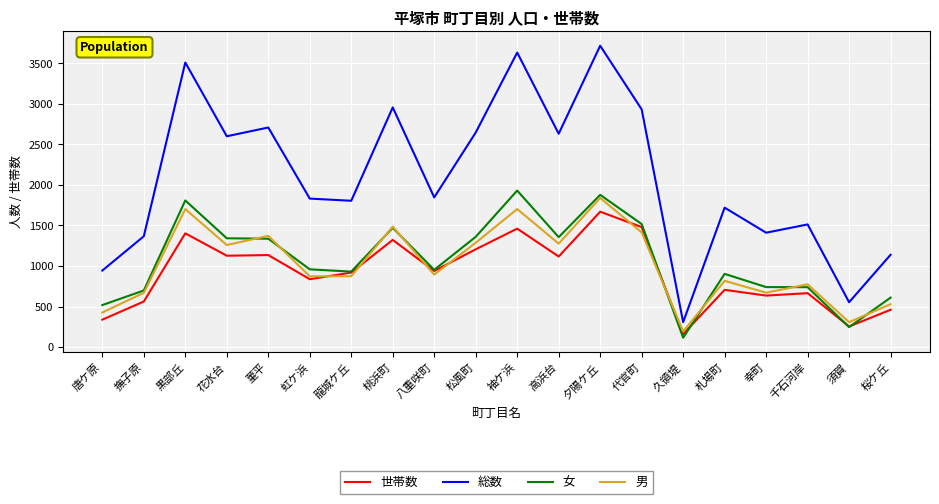

True or false: 女 and 総数 cross at least once.

False